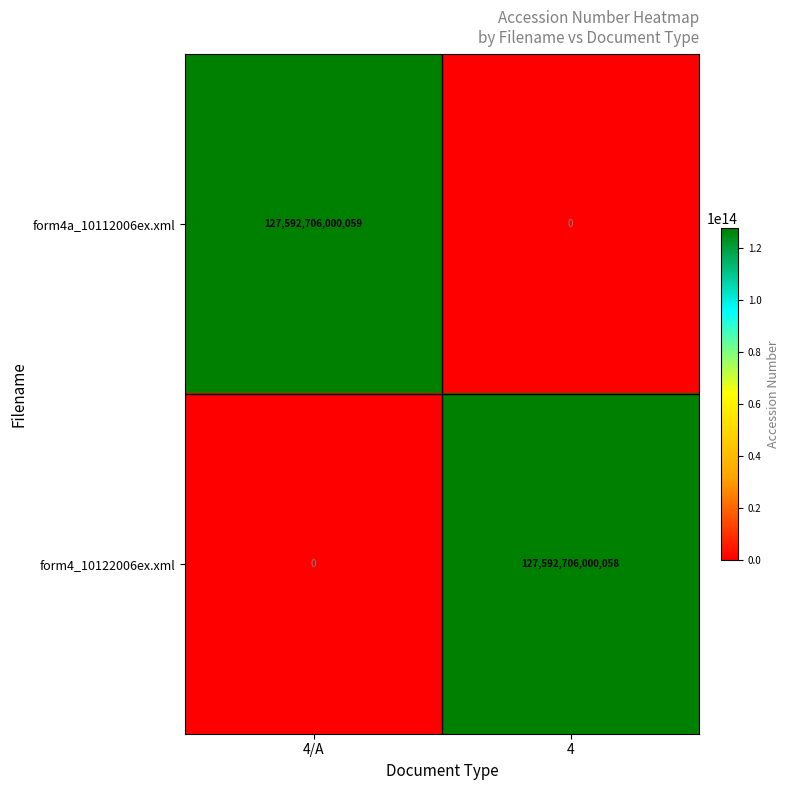

Rank the series at 4 from highest to lowest value.

form4_10122006ex.xml, form4a_10112006ex.xml